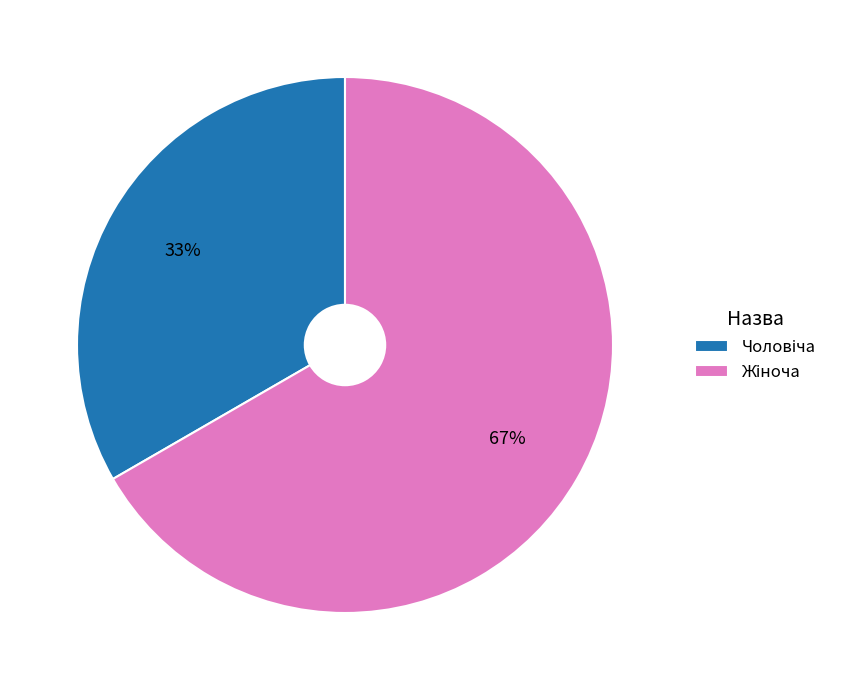

Is there any slice that represents more than half of the pie?

Yes